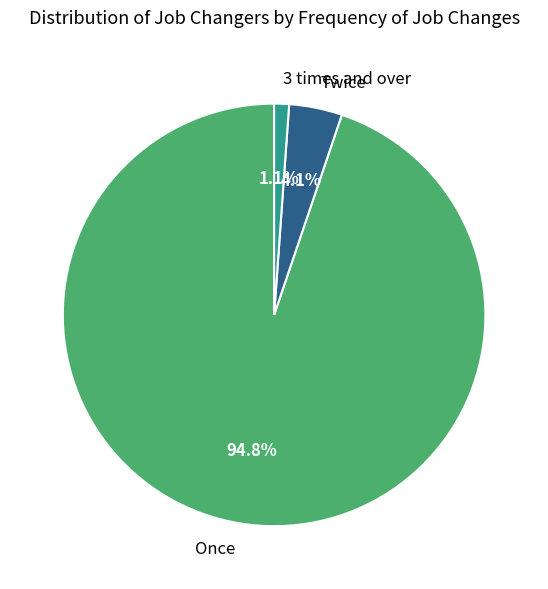

Does any single category account for the majority?

Yes